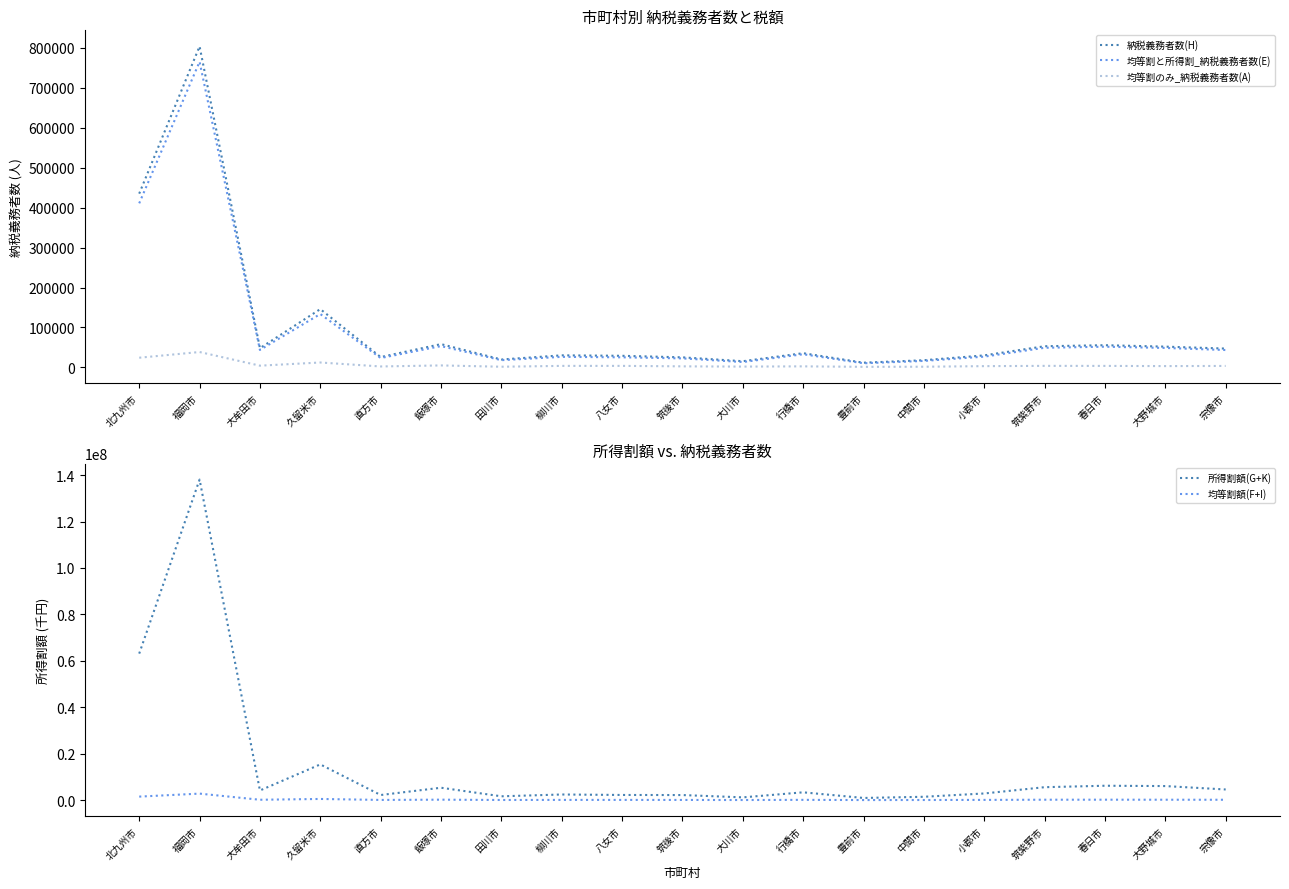

At which category does 均等割のみ_納税義務者数(A) reach its first local peak?

福岡市